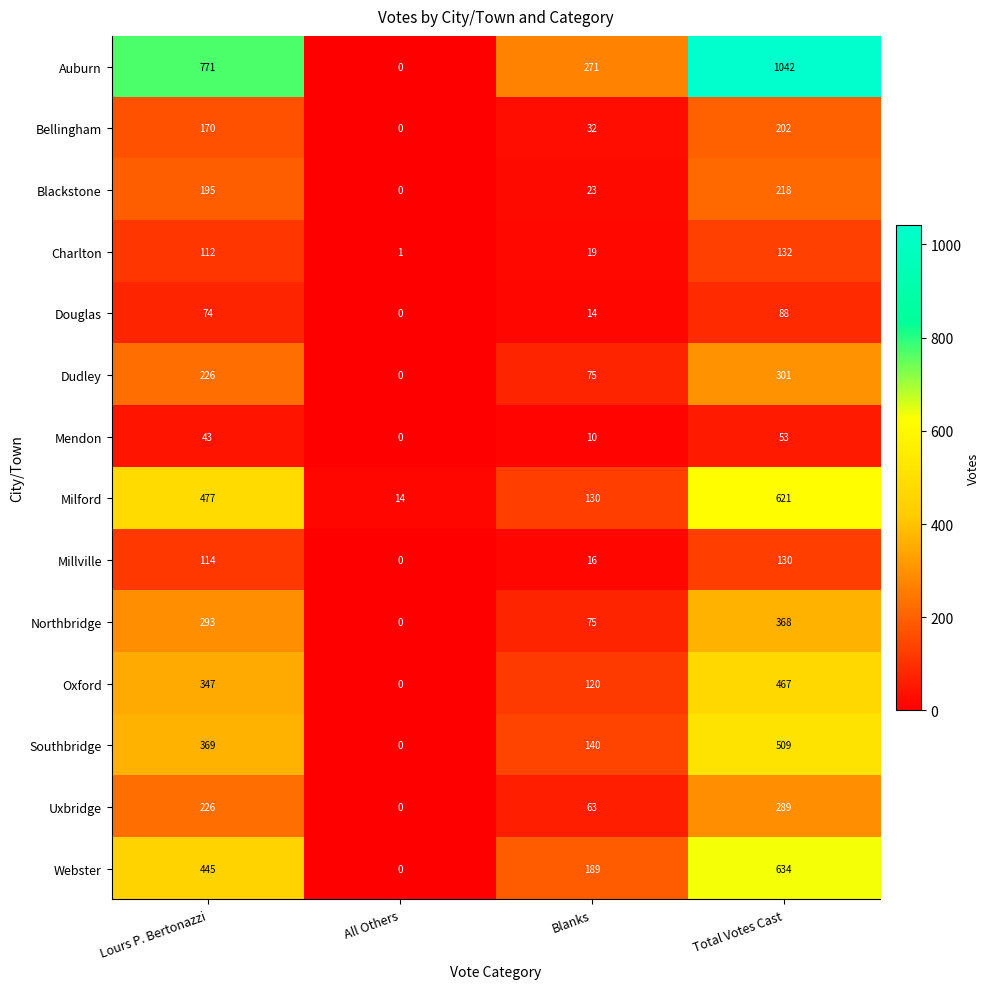

Is it true that Charlton equals 1 at All Others?

True